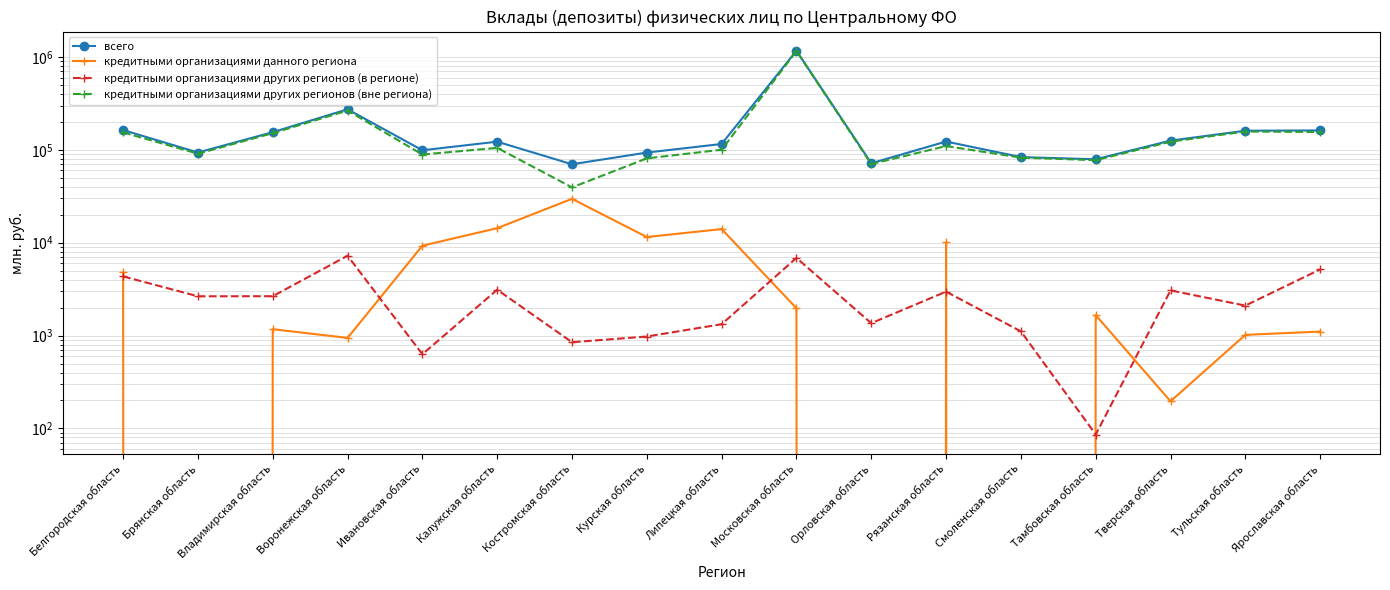

Reading left to right, transcribe all the data shown in this chart.

всего: 163222	93617	154991	273319	98963	122420	69947	93453	115642	1167286	71741	122847	83590	79112	125687	160674	161810
кредитными организациями данного региона: 4814	0	1171	944	9283	14338	29691	11513	14025	1968	0	10099	0	1661	196	1018	1104
кредитными организациями других регионов (в регионе): 4338	2648	2654	7237	630	3116	848	977	1325	6861	1359	2971	1110	86	3064	2102	5155
кредитными организациями других регионов (вне региона): 154070	90969	151166	265137	89050	104965	39408	80963	100292	1158457	70381	109777	82481	77366	122427	157553	155551